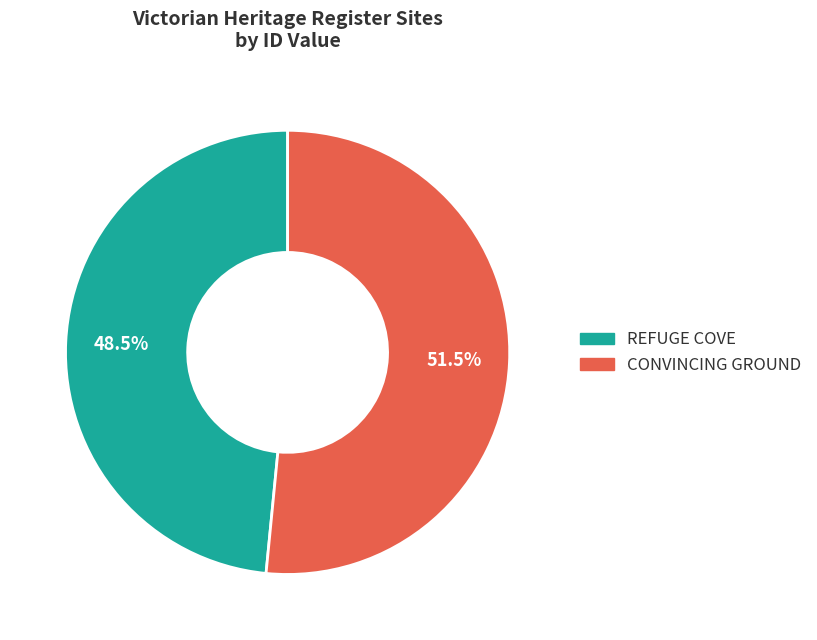

To the nearest percent, what is the combined percentage of REFUGE COVE and CONVINCING GROUND?

100%